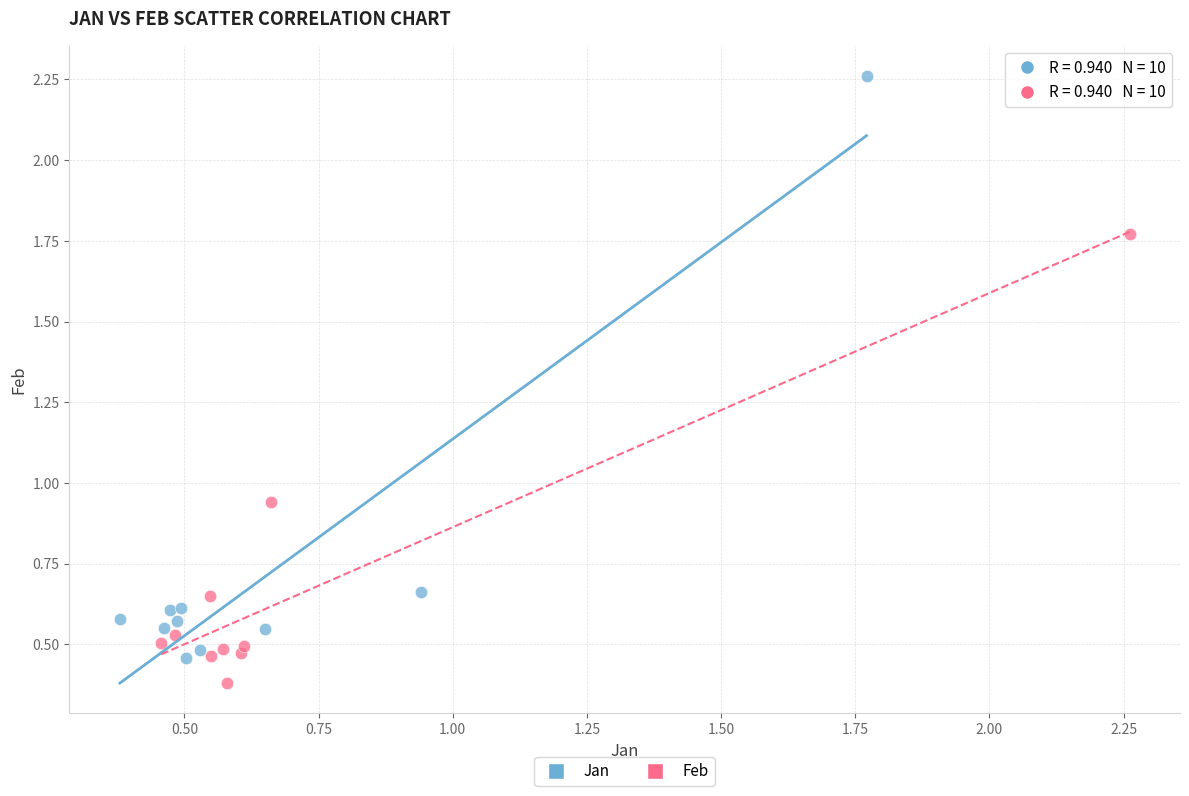

Which series has the largest Y range (max minus min)?

Jan